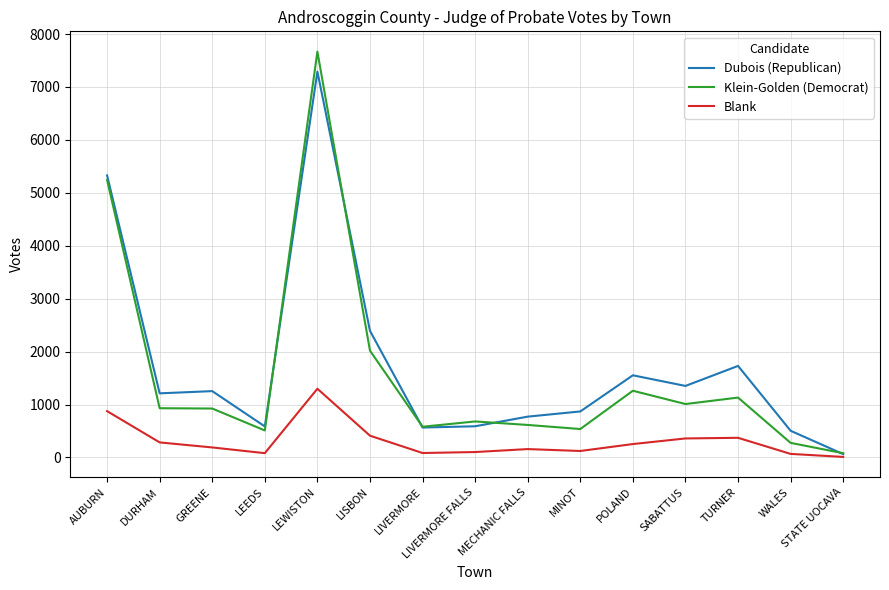

At which label is Dubois (Republican) closest to 3677?

LISBON